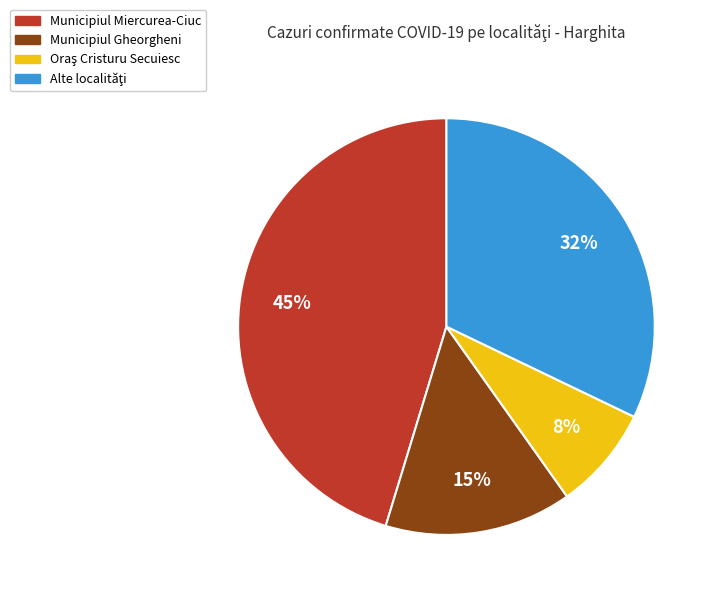

Is there any slice that represents more than half of the pie?

No